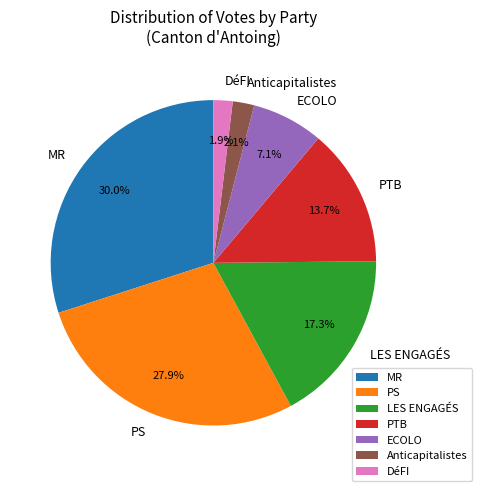

Is MR the majority of the pie?

No